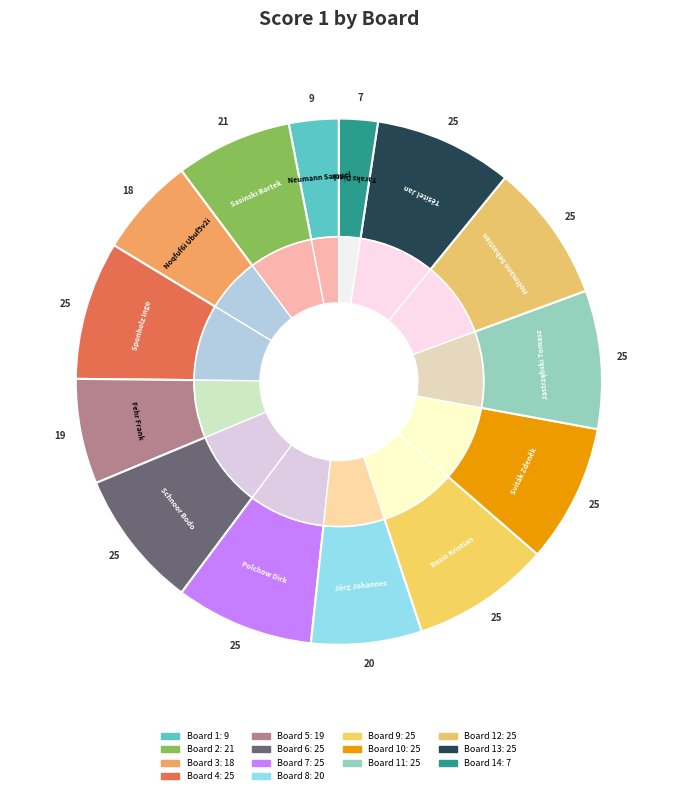

Between Board 12 and Board 5, which is larger?

Board 12